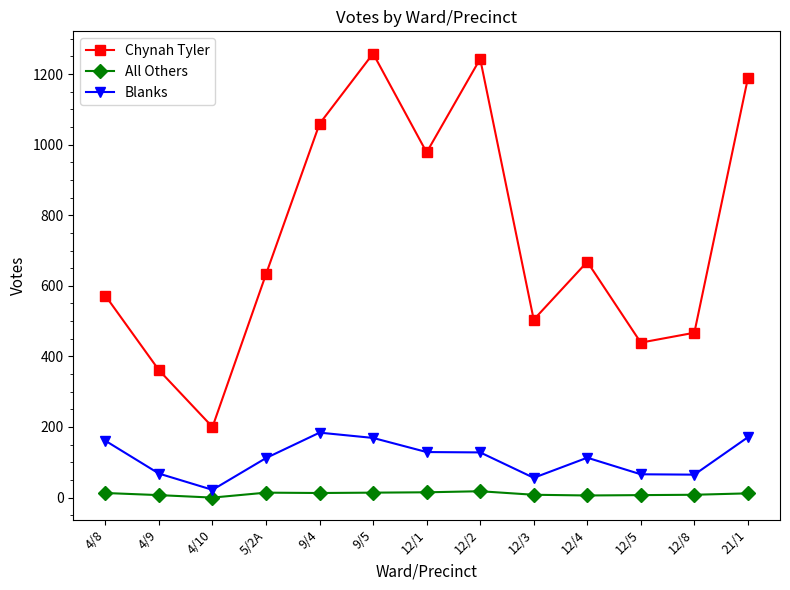

Which series has the largest total across all categories?

Chynah Tyler